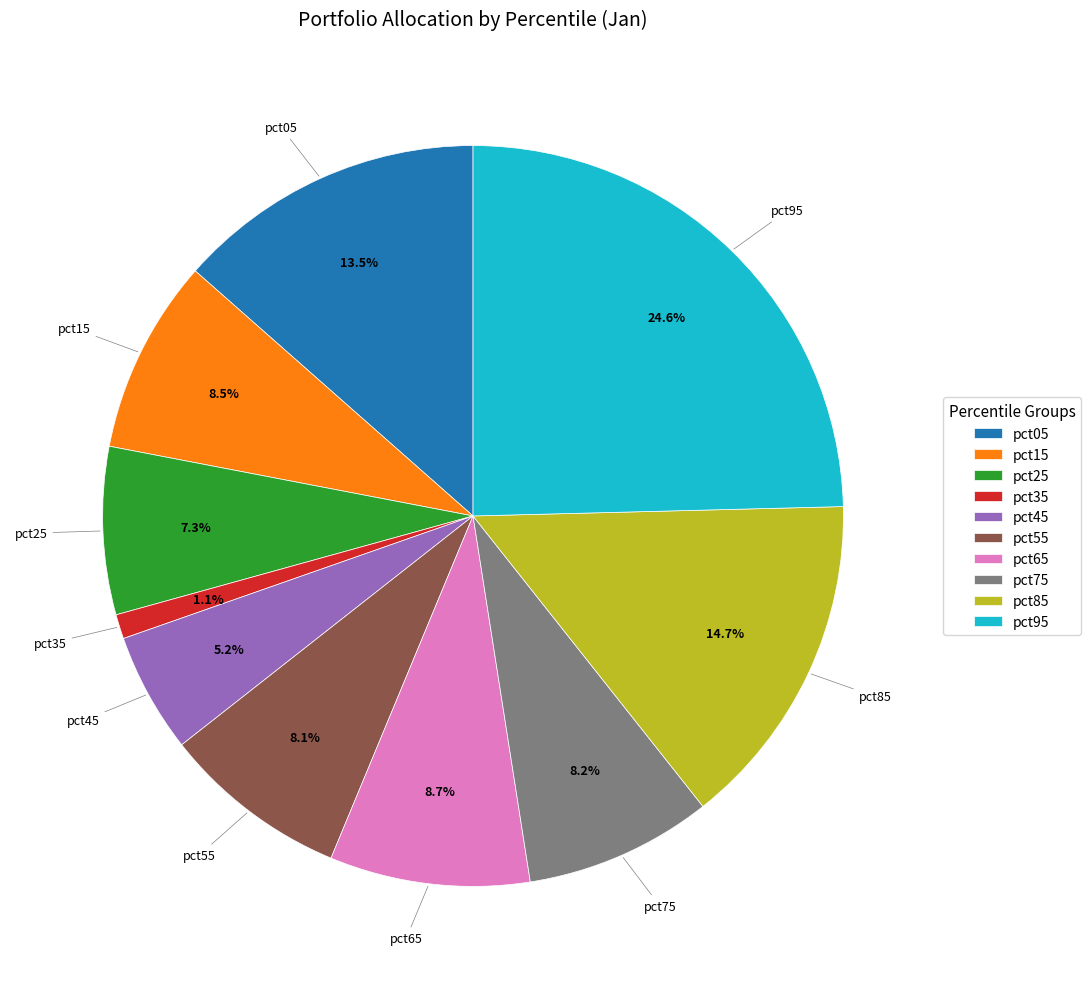

To the nearest percent, what is the combined percentage of pct15 and pct85?

23%